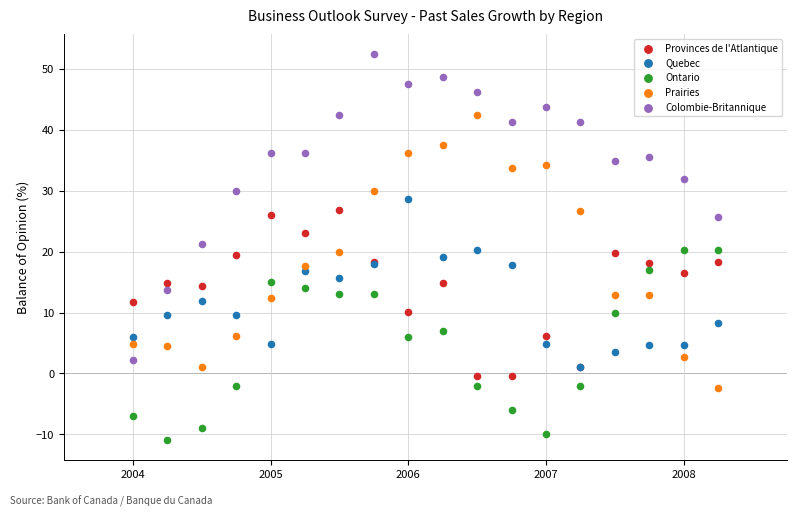

What are all the series names shown in the legend?

Provinces de l'Atlantique, Quebec, Ontario, Prairies, Colombie-Britannique